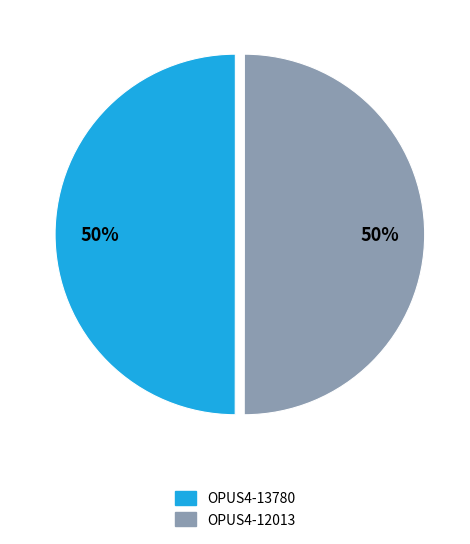

Count the number of slices in the pie.

2